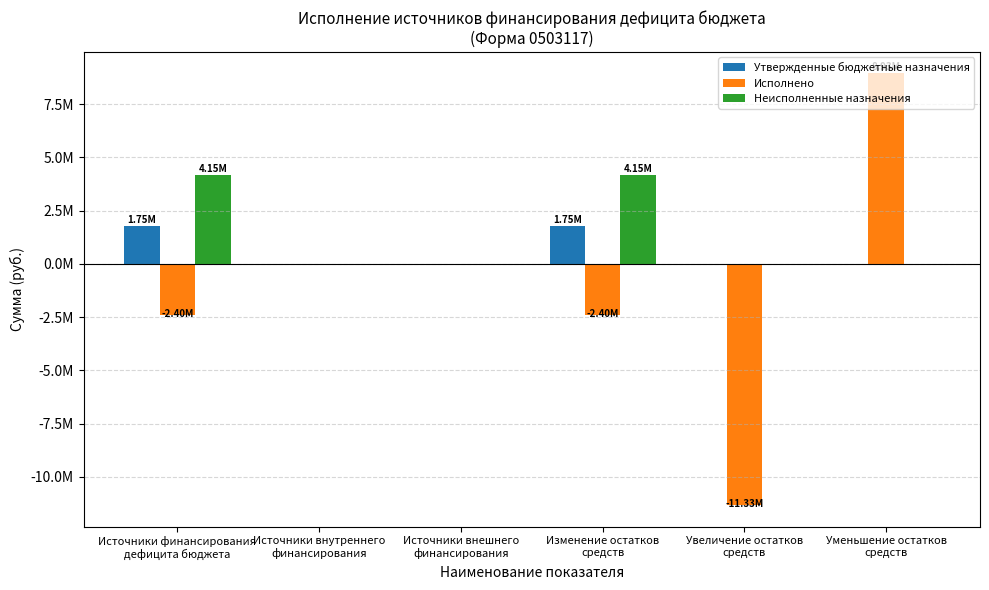

Are the bars grouped side by side (vs. stacked)?

Yes